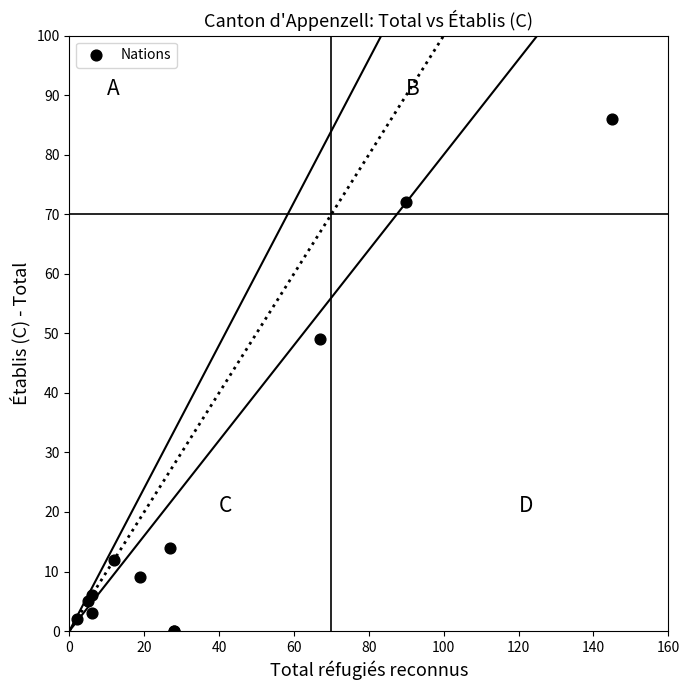

What Y value in the scatter plot is closest to 43?

49